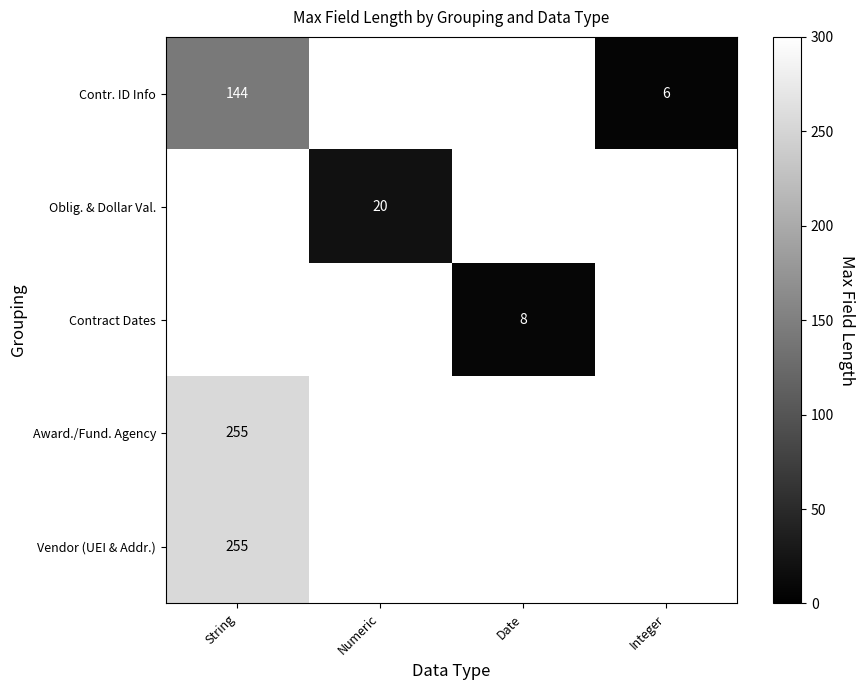

The Contract Dates series shows 8 at Date. True or false?

True